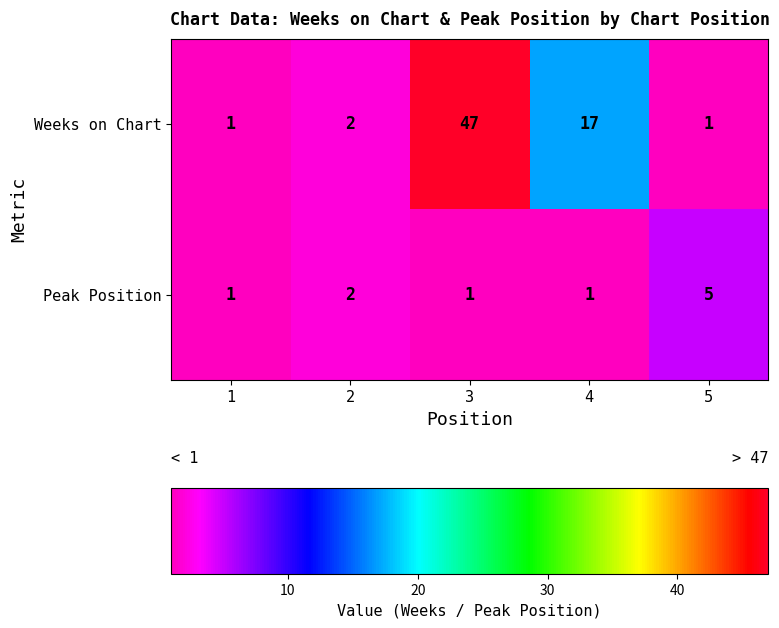

The value of Weeks on Chart at 3 is 26. True or false?

False